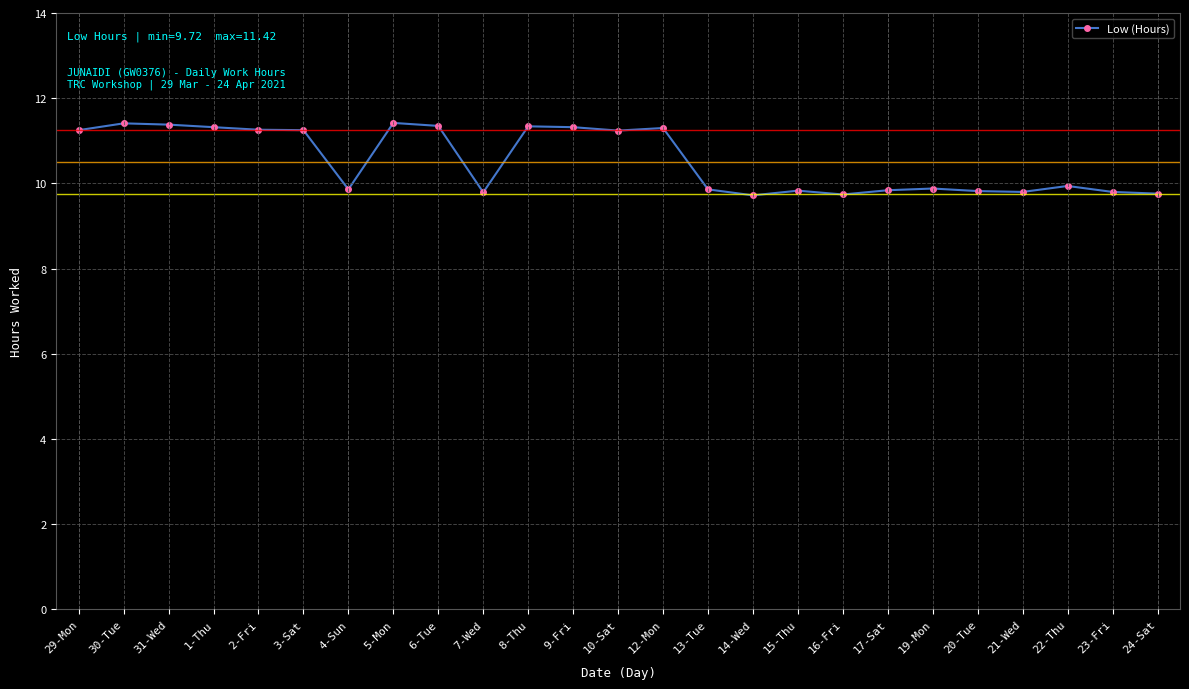

What is the difference between the maximum and minimum values?

1.7